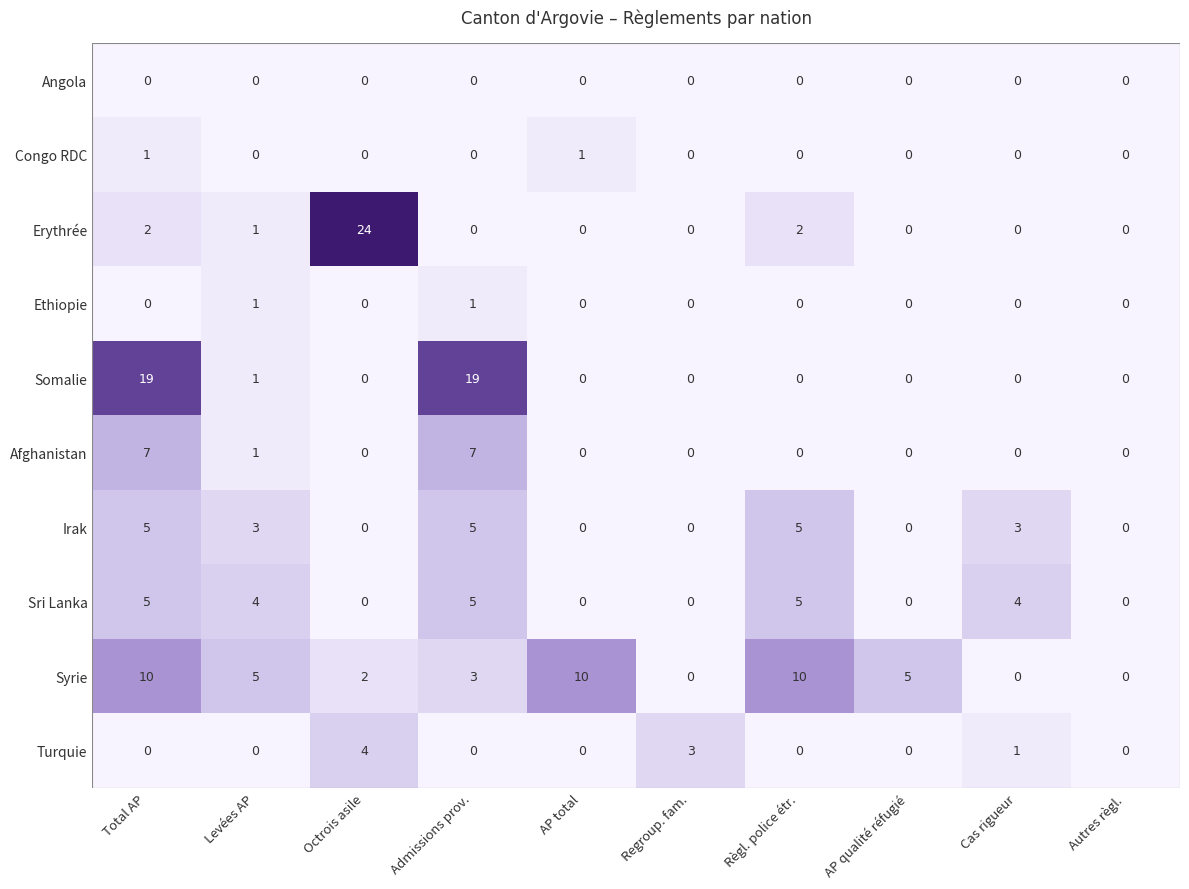

What is the difference between the maximum and minimum values in the Turquie series?

4